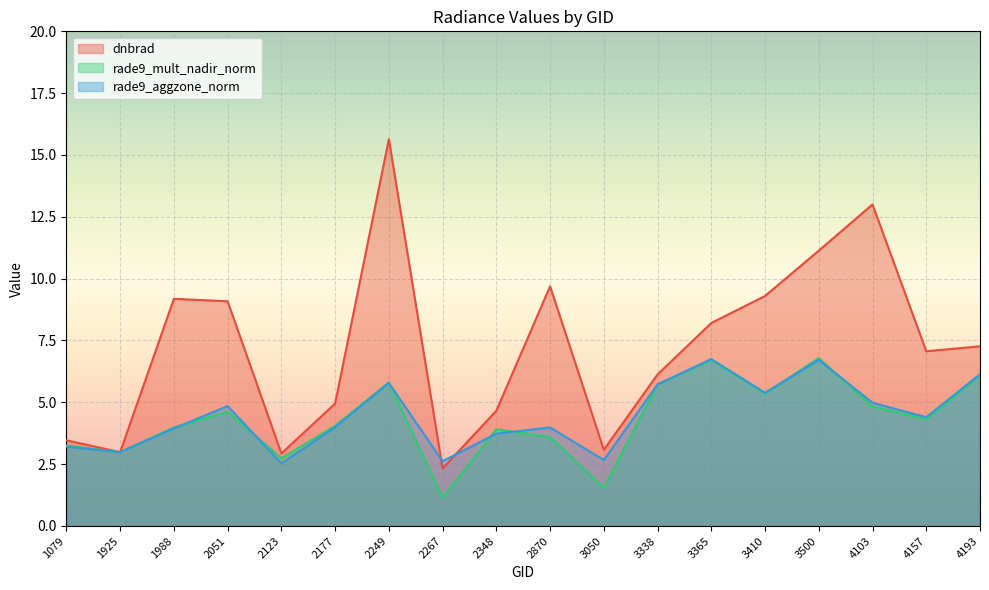

After their last crossing, which series has the higher values: rade9_aggzone_norm or rade9_mult_nadir_norm?

rade9_aggzone_norm